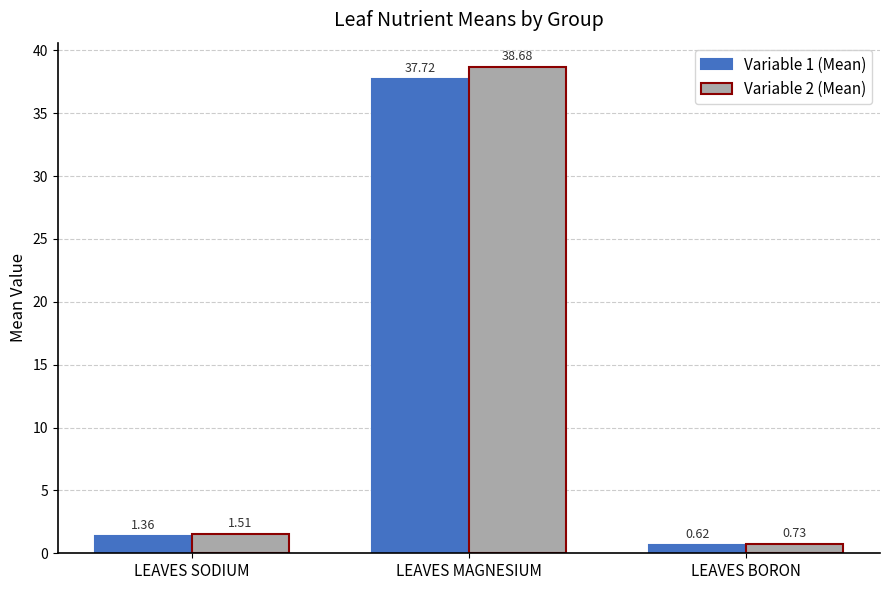

At which label does Variable 2 (Mean) reach its peak?

LEAVES MAGNESIUM